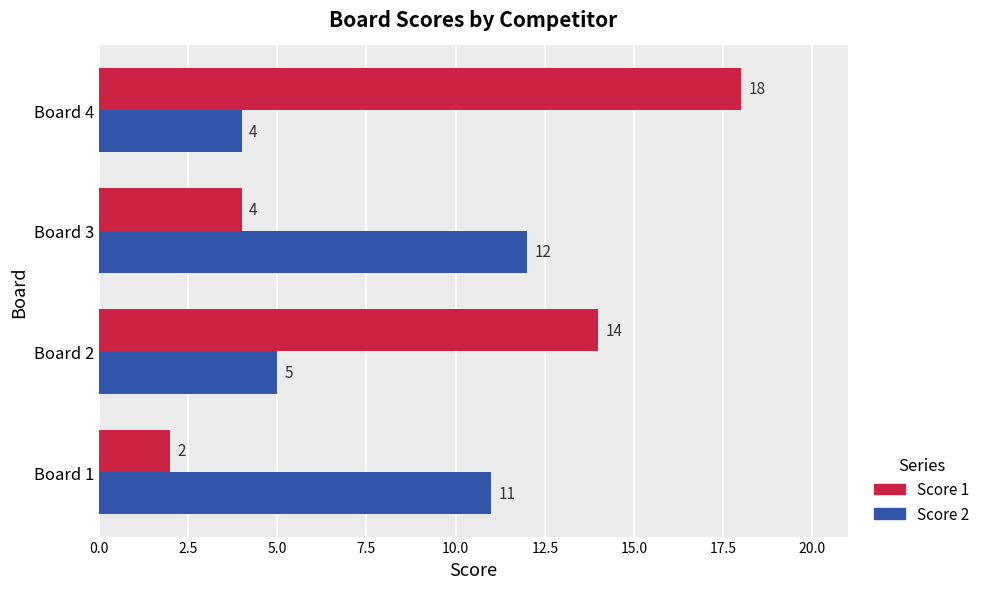

What is the maximum value shown in the chart?

18